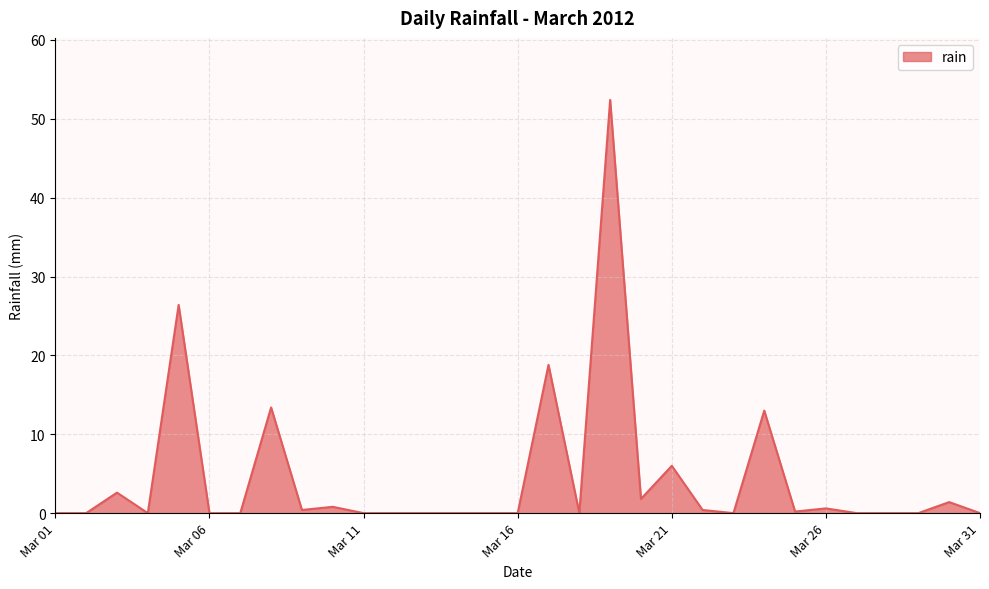

What is the difference between the maximum and minimum values?

52.4